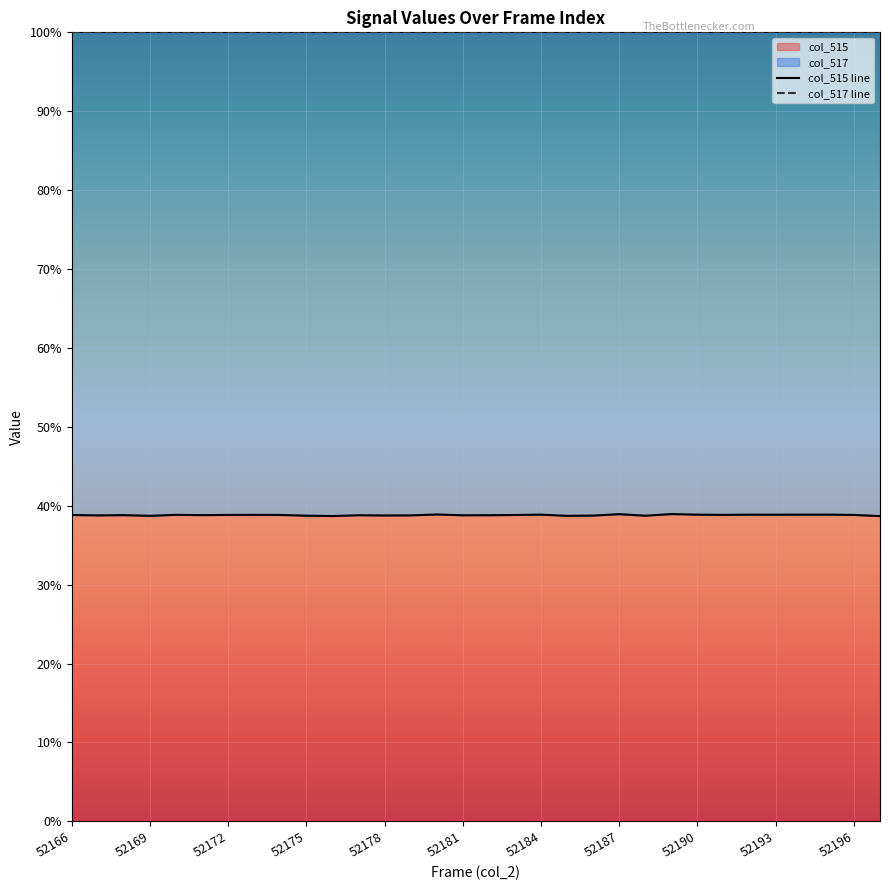

What is the lowest value of the col_515 series?

38.7